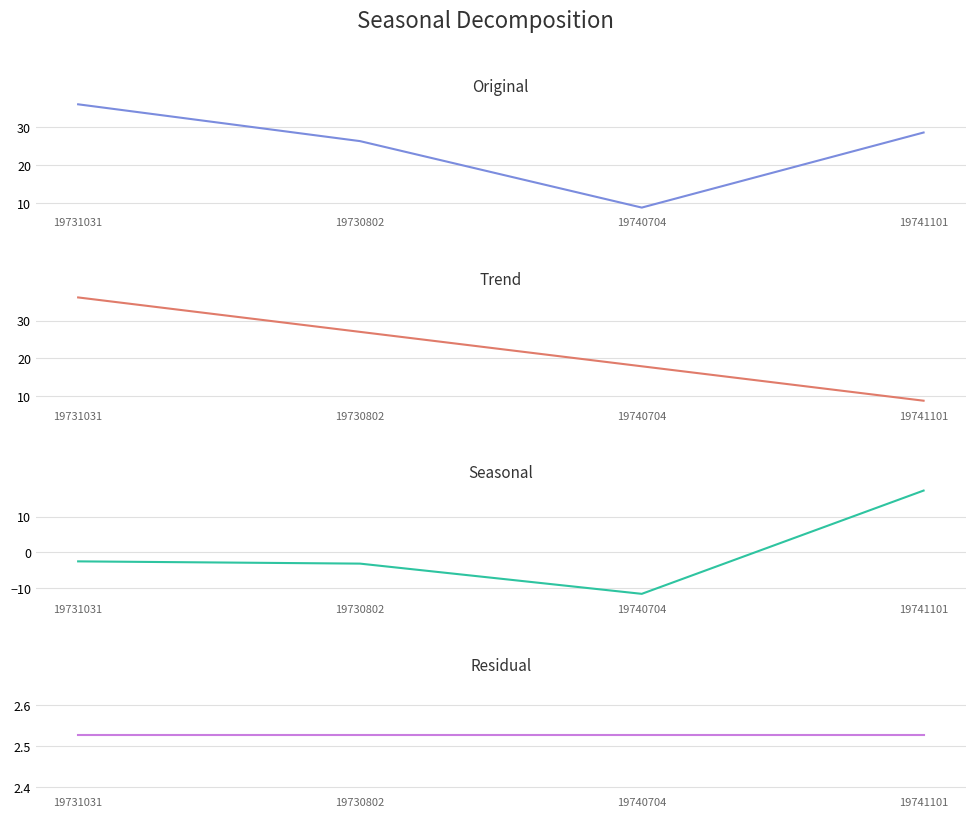

What position from the right is 19731031?

4